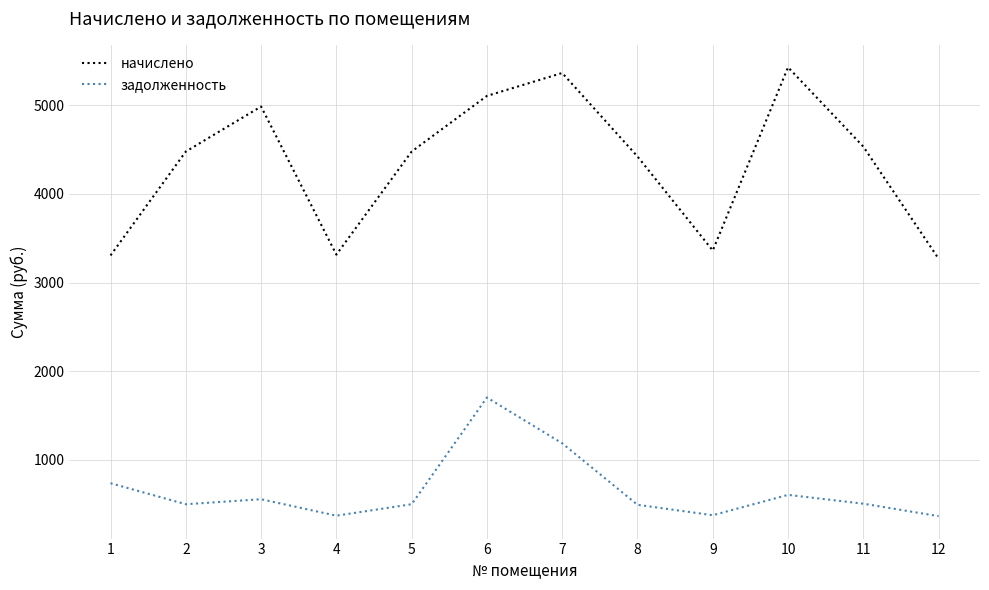

The value of начислено at 6 is 5106.4. True or false?

True